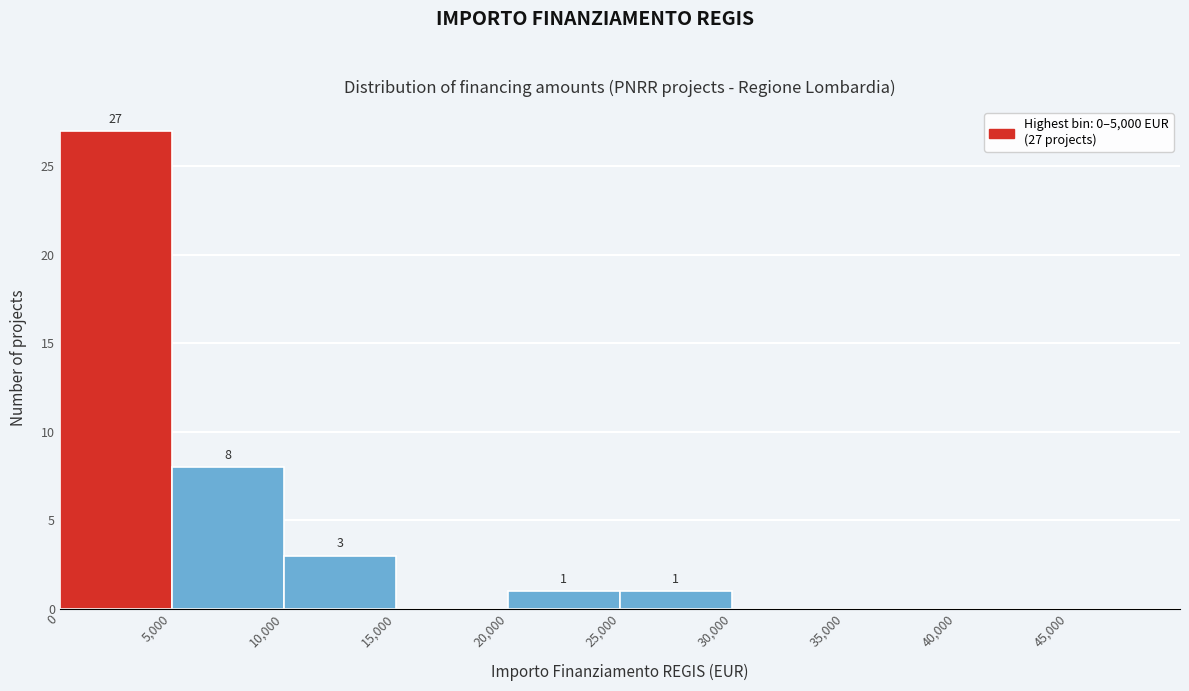

Which range on the x-axis has the tallest bar?

0 to 5000